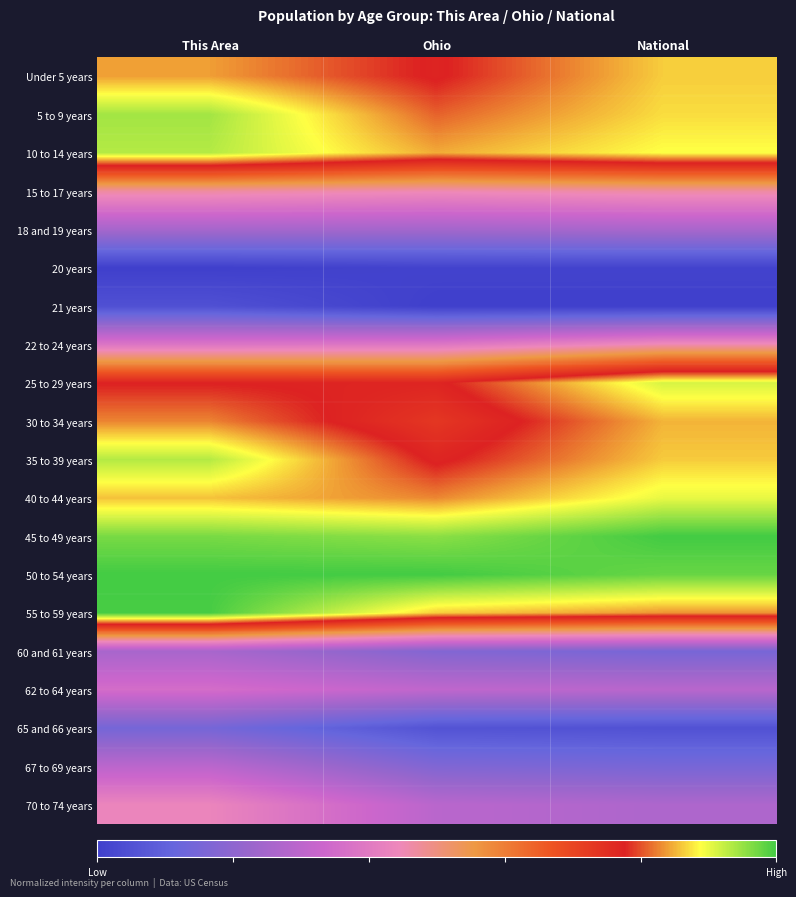

Which series has the largest range (max minus min)?

70 to 74 years